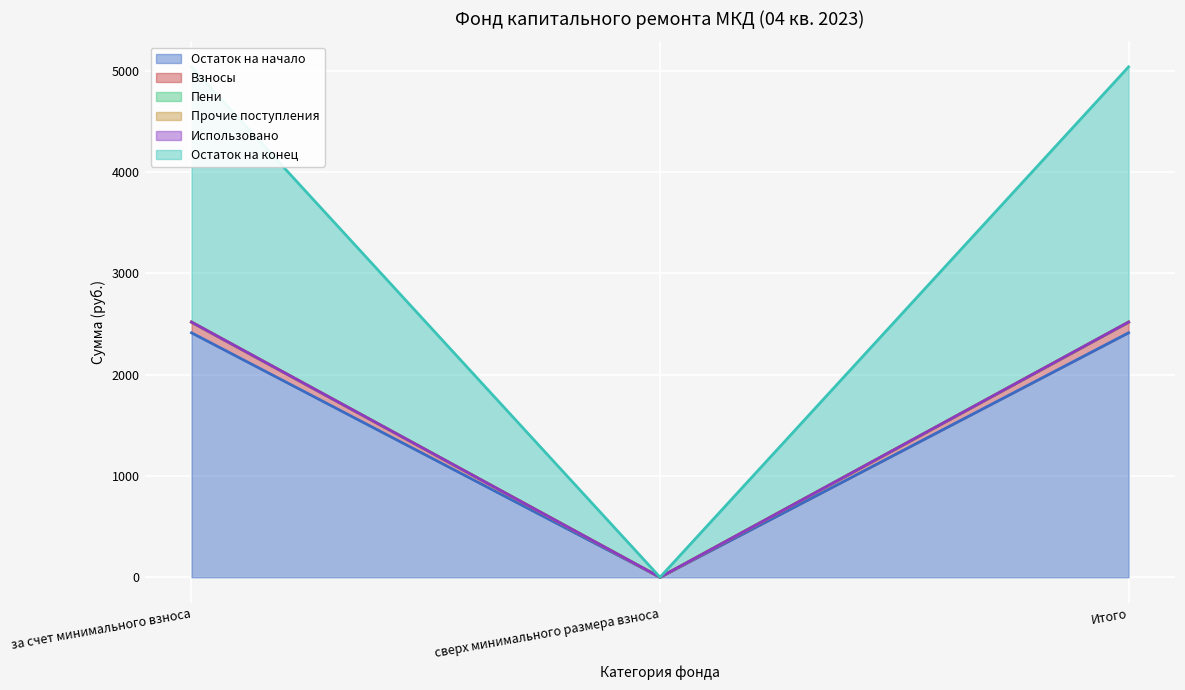

Read the Пени value at за счет минимального взноса.

2519.2